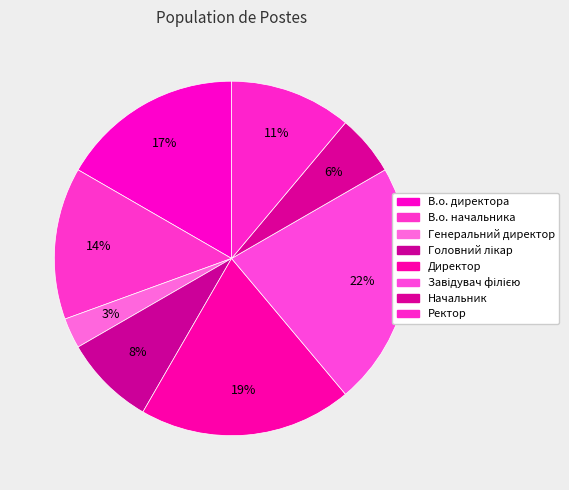

Does Генеральний директор account for over 50% of the chart?

No